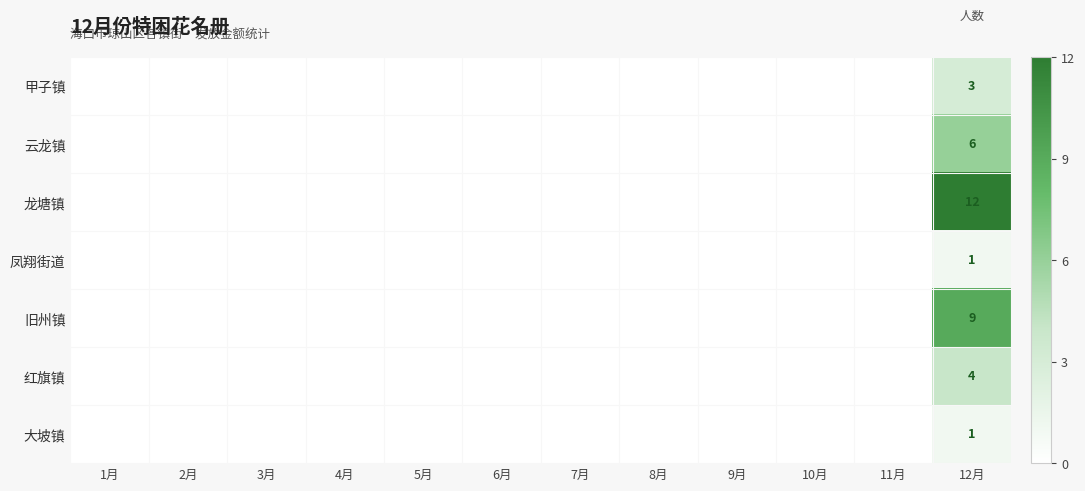

What value does the 旧州镇 series have at 12月?

9